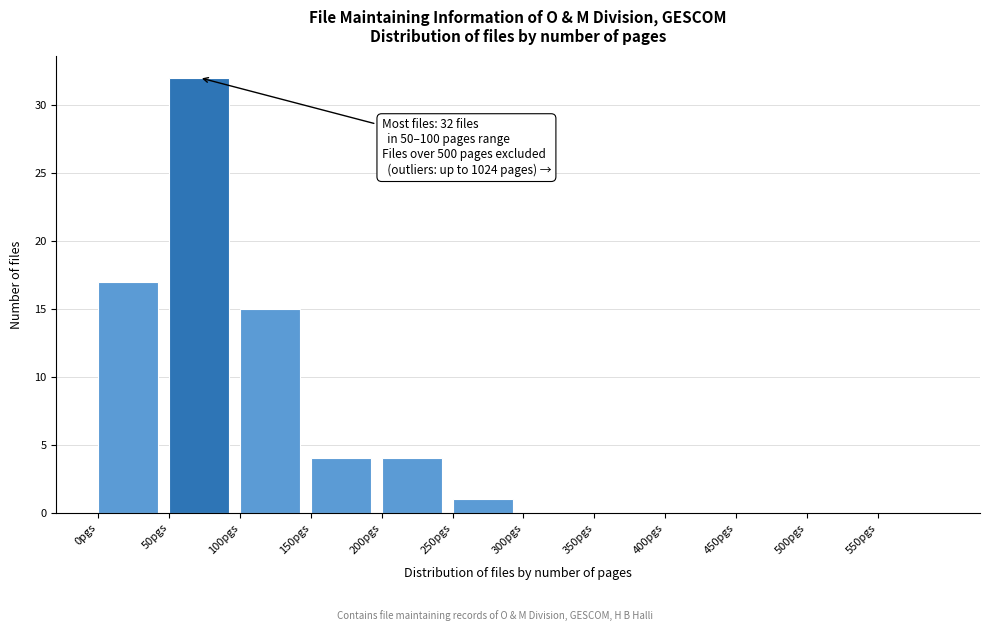

Over which range of the x-axis is the bar tallest?

50 to 100